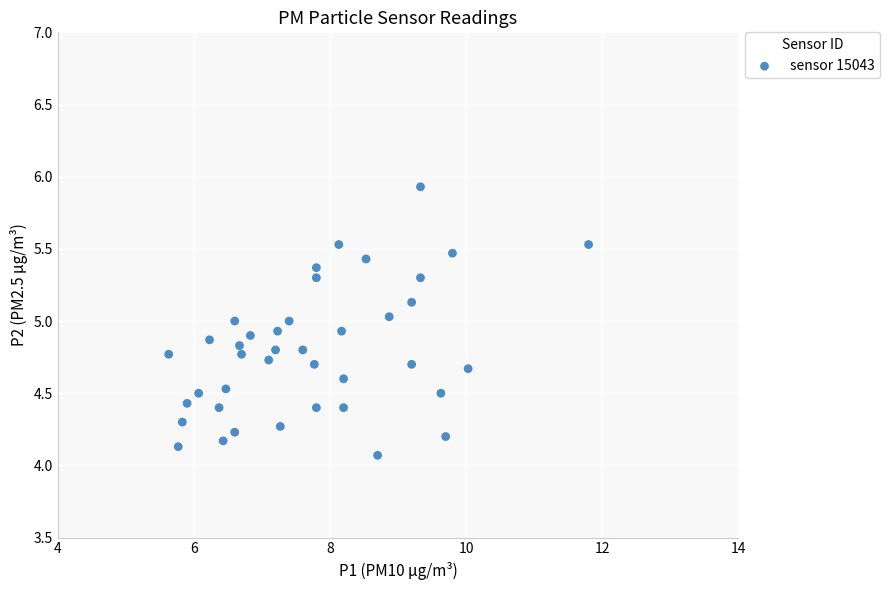

What is the range of Y values (max minus min)?

1.9